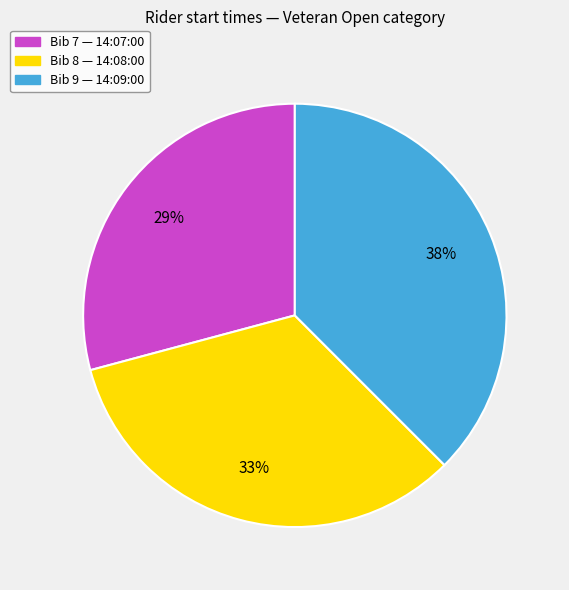

Is there a majority slice in this chart?

No